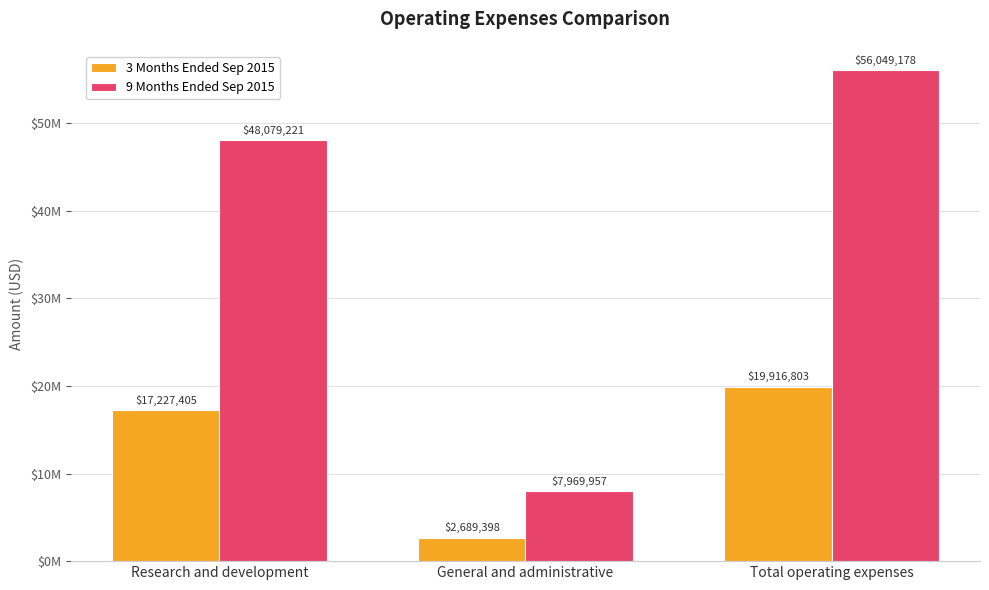

Does the chart contain stacked bars?

No